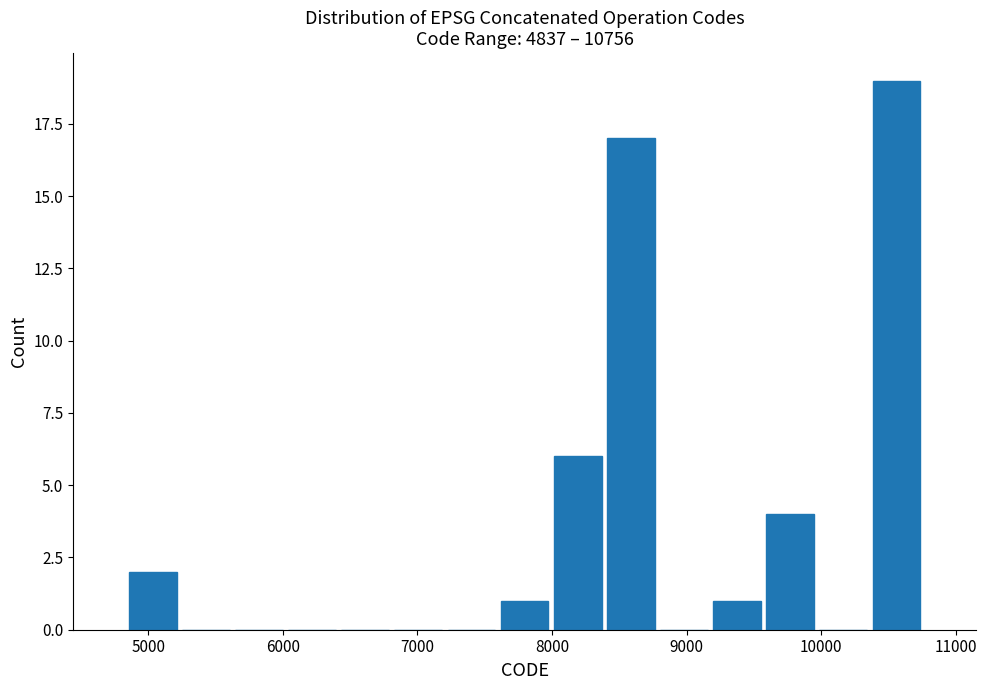

Read against the x-axis, roughly where is the centre of the tallest bar?

10600